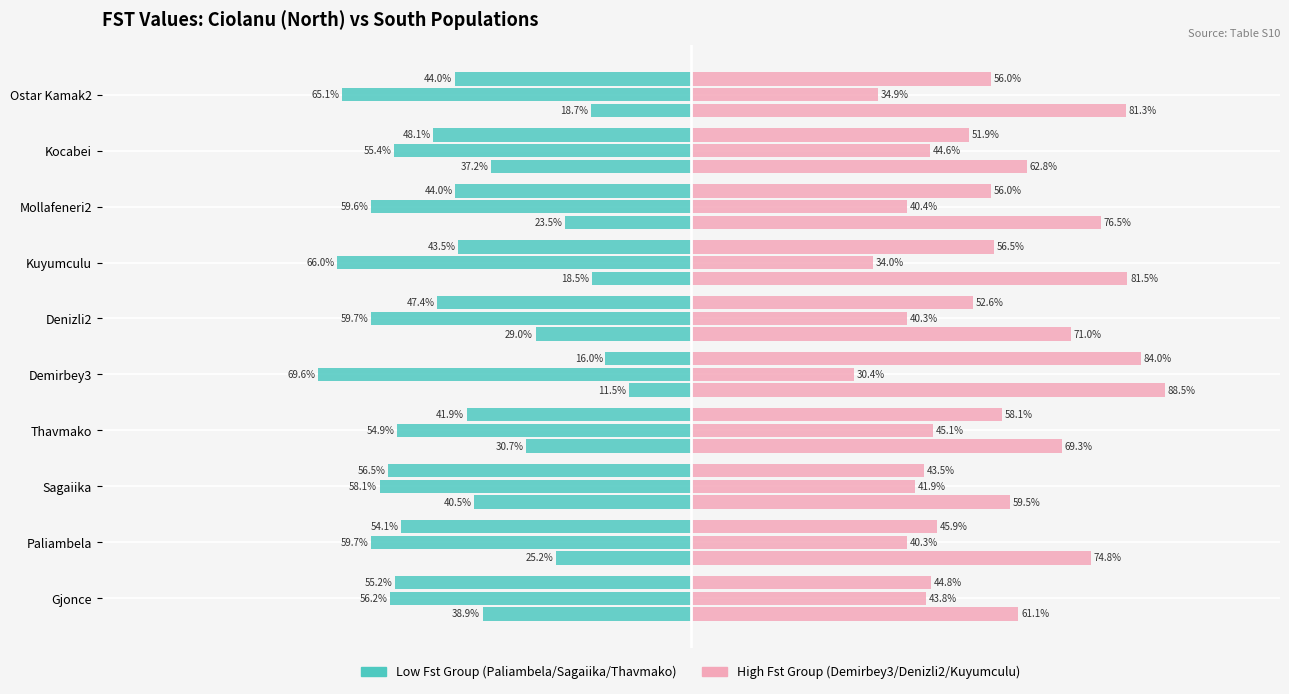

Are the bars horizontal?

Yes